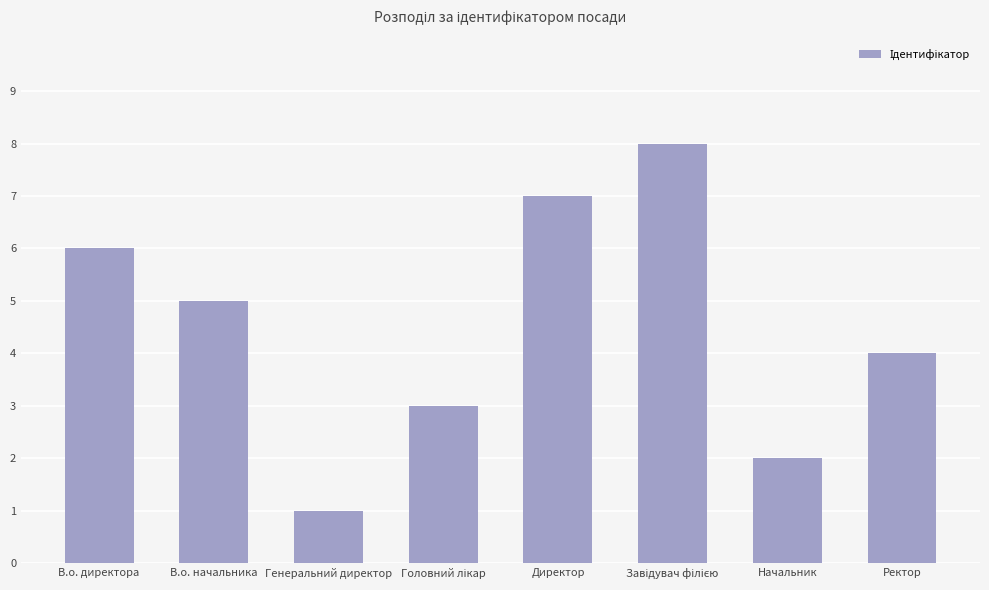

What is the smallest value displayed?

1